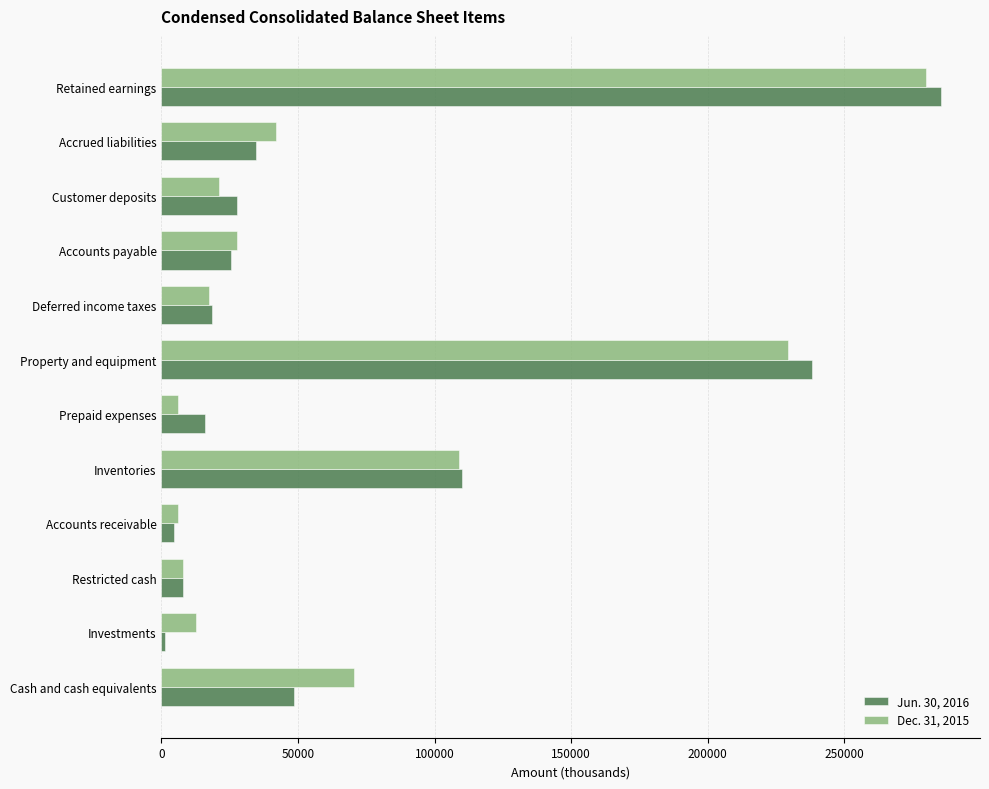

What is the spread (max minus min) of values at Retained earnings?

5675